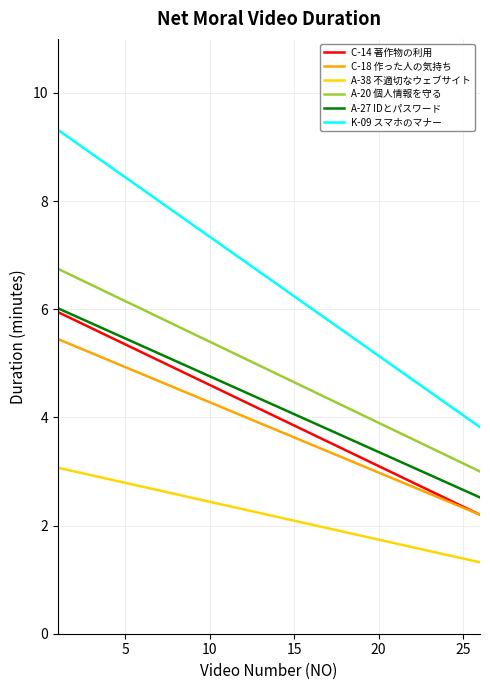

Which series has the widest spread of values?

K-09 スマホのマナー